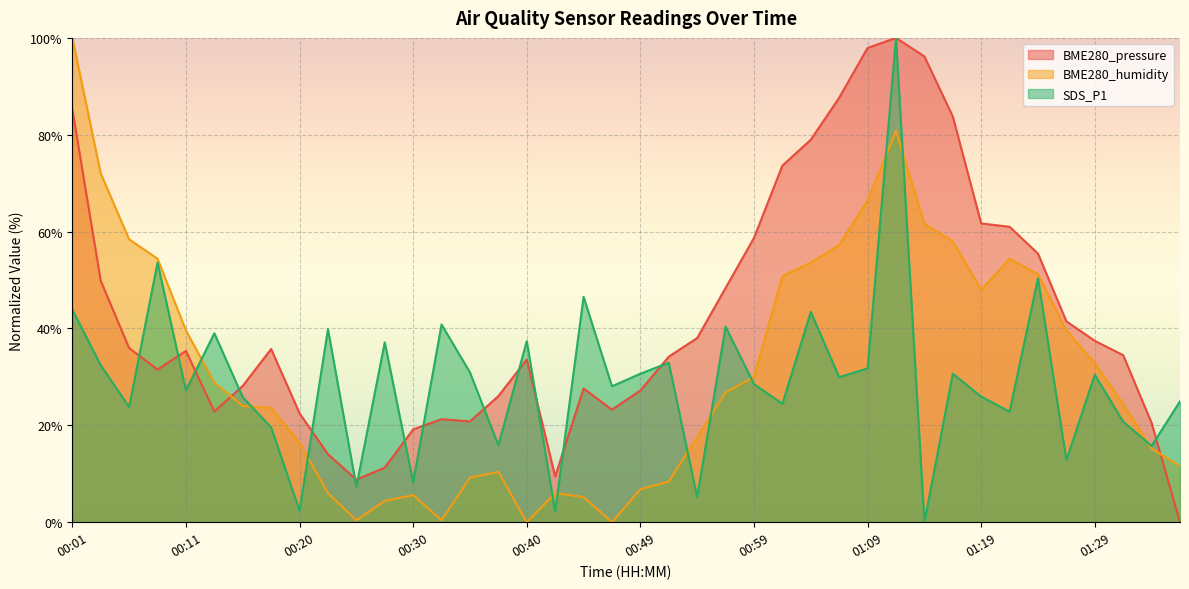

Reading left to right, list all the values displayed in this chart.

BME280_pressure: 85.2	49.8	36.0	31.5	35.4	22.9	28.1	35.8	22.5	14.0	8.8	11.3	19.2	21.3	20.8	26.0	33.6	9.4	27.6	23.2	27.2	34.2	38.0	48.4	58.7	73.6	79.0	87.6	97.9	100.0	96.2	83.8	61.7	61.0	55.5	41.5	37.5	34.5	20.5	0.0
BME280_humidity: 100.0	72.0	58.4	54.4	39.6	28.8	24.0	23.6	16.4	6.0	0.4	4.4	5.6	0.4	9.2	10.4	0.0	6.0	5.2	0.0	6.8	8.4	17.6	26.8	30.0	50.8	53.6	57.2	66.4	80.8	61.6	58.0	48.0	54.4	51.2	39.6	32.8	24.4	15.2	11.6
SDS_P1: 43.9	32.4	23.8	53.6	27.2	39.0	25.8	19.6	2.4	39.9	7.3	37.1	8.2	40.8	30.9	15.9	37.4	2.1	46.5	28.1	30.7	32.9	5.2	40.4	28.5	24.4	43.4	29.9	31.8	100.0	0.0	30.7	25.9	22.8	50.4	12.8	30.5	20.7	15.7	25.0